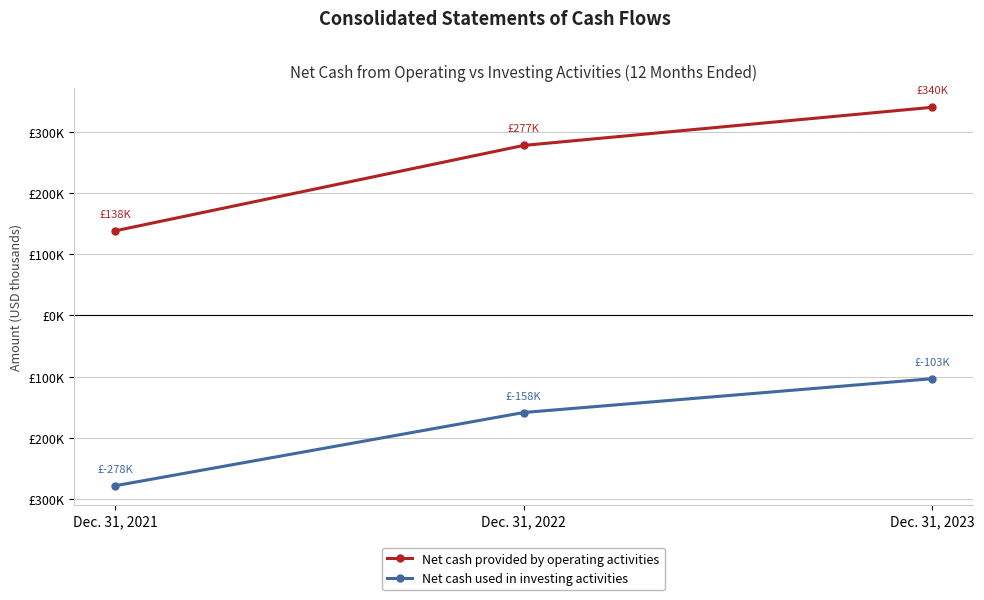

What are all the series names shown in the legend?

Net cash provided by operating activities, Net cash used in investing activities